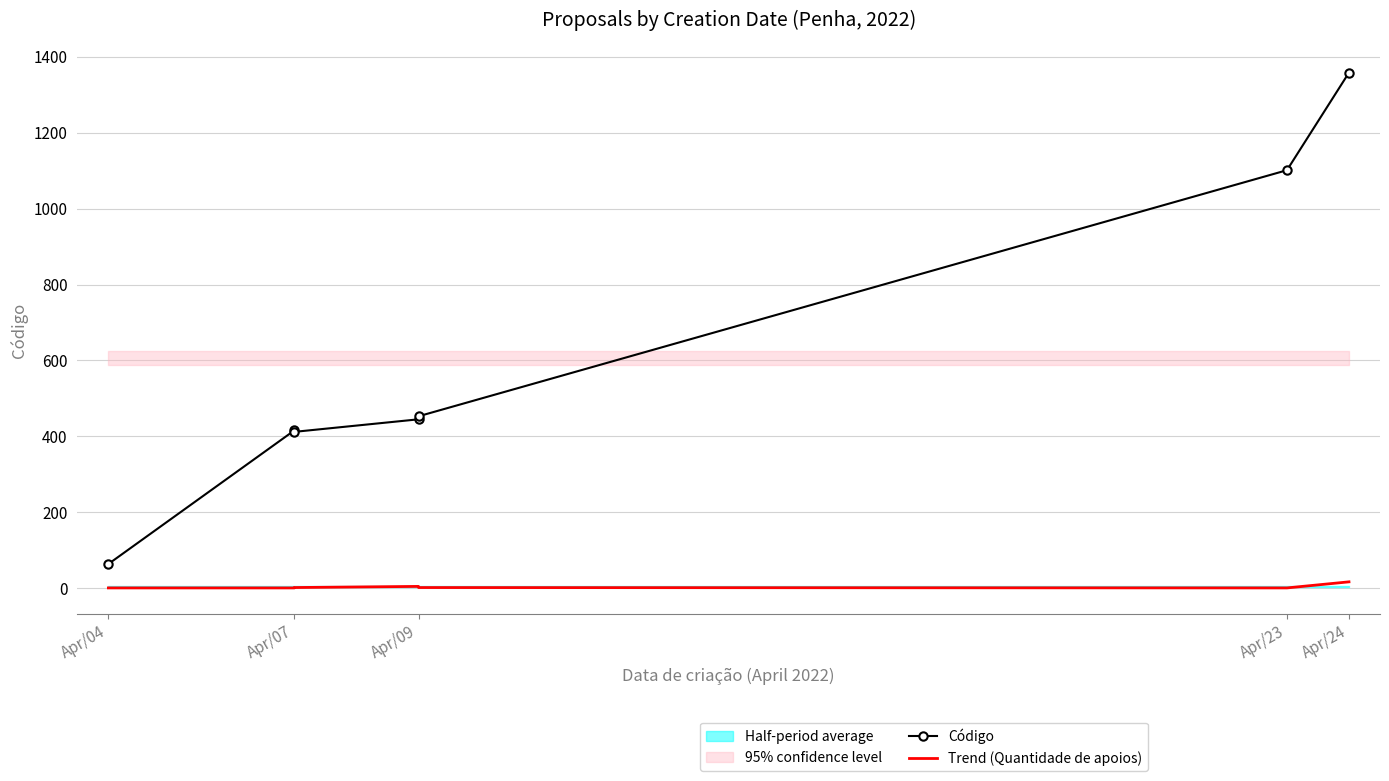

Which label corresponds to the smallest value in the chart?

Apr/04